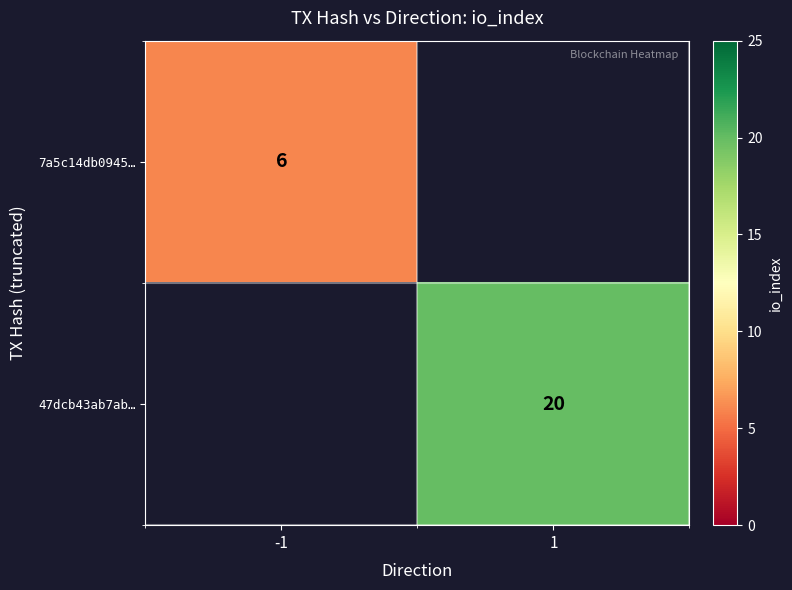

Is it true that 7a5c14db0945… equals 6 at -1?

True